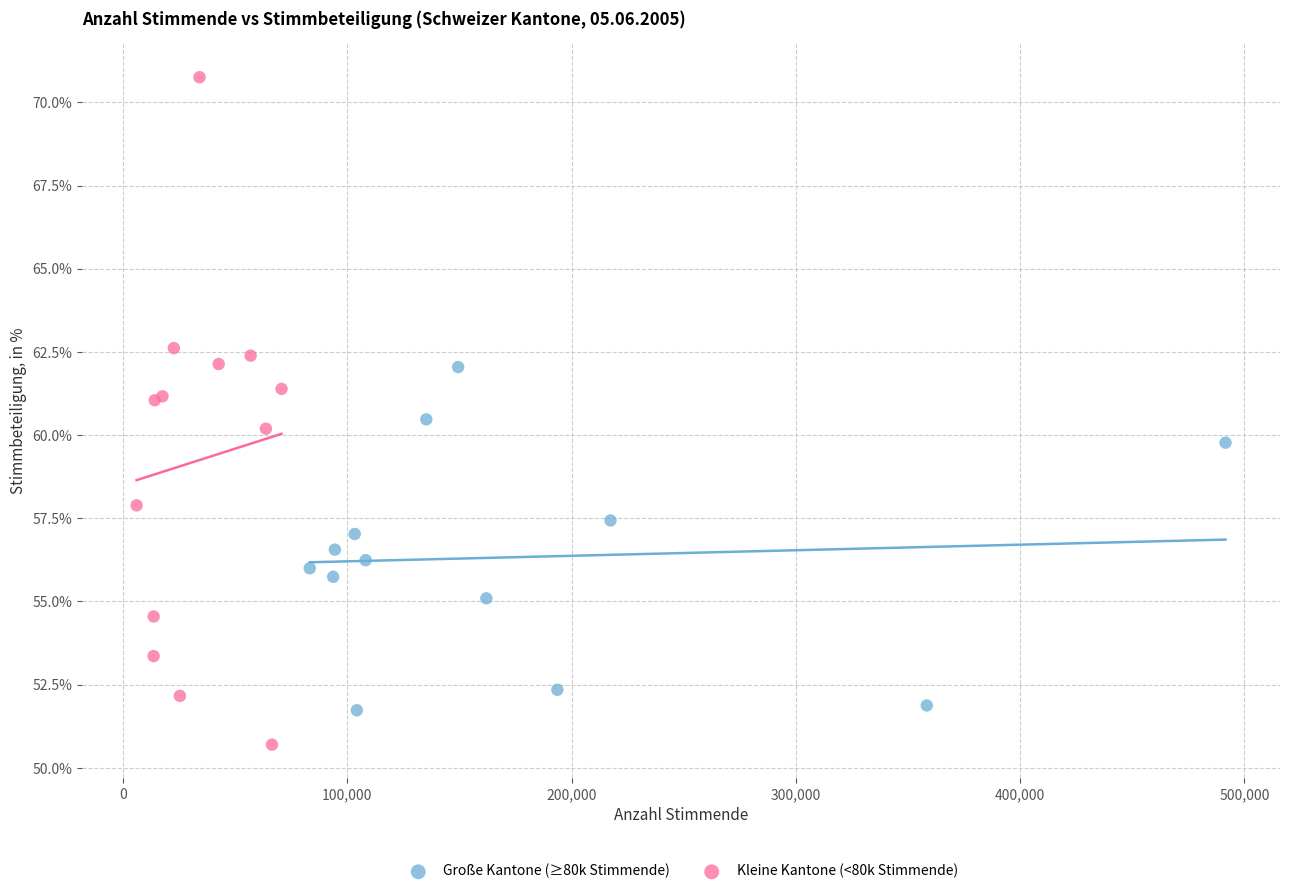

Which series contains the highest Y value?

Kleine Kantone (<80k Stimmende)